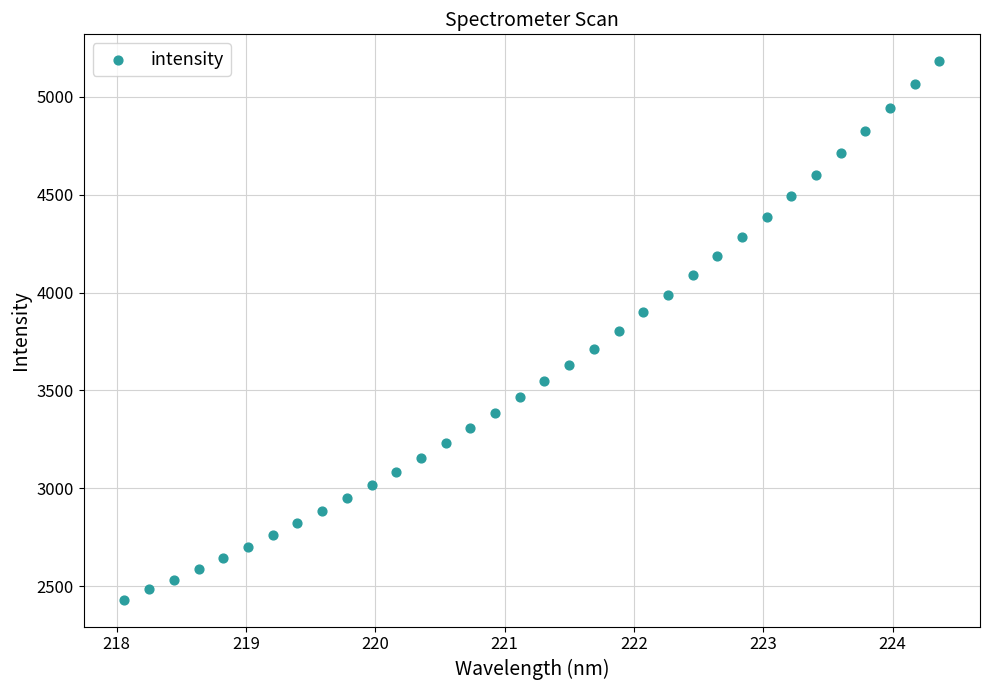

What is the range of Y values (max minus min)?

2751.3